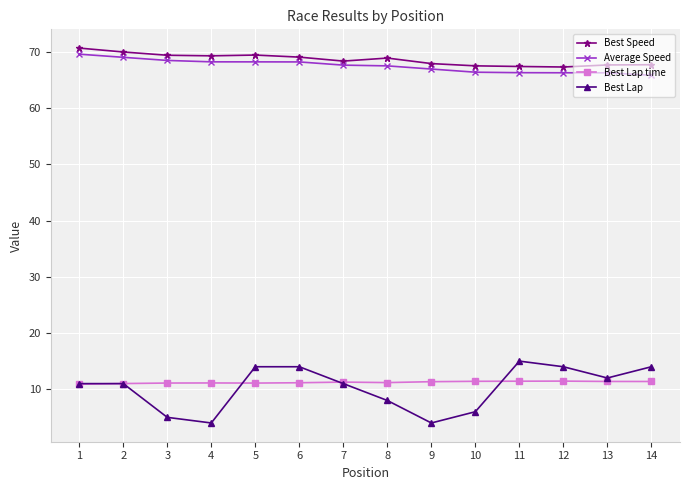

How many distinct data groups are displayed?

4